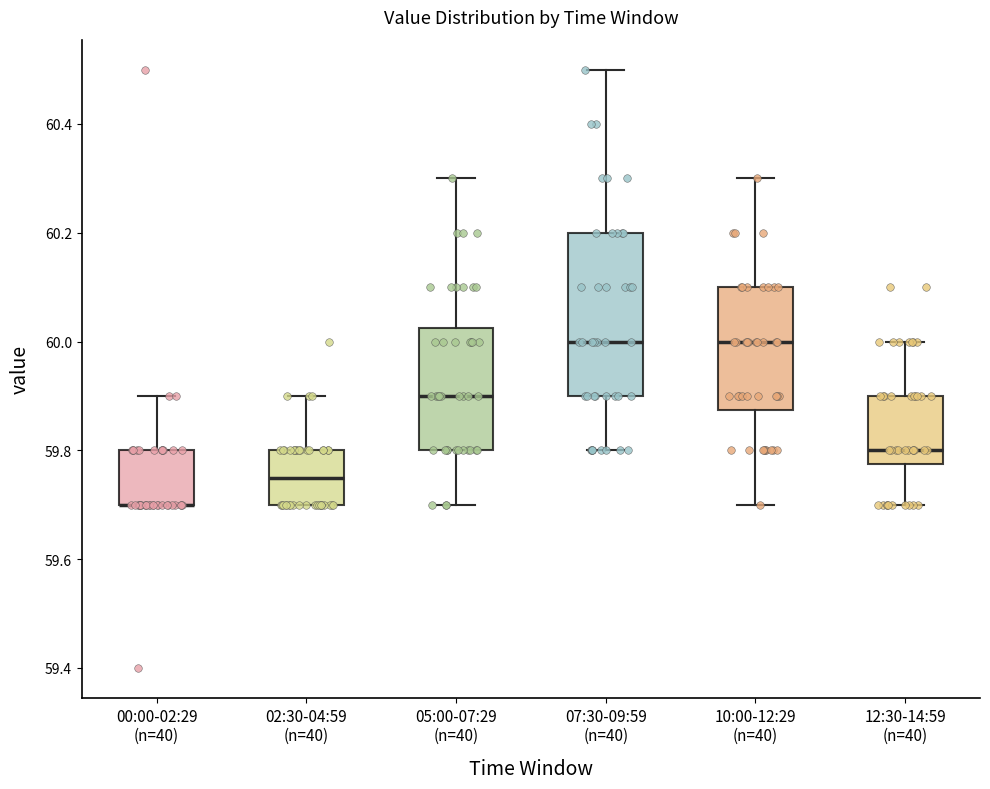

Where is the lower edge of the box for 10:00-12:29 (n=40) on the y-axis? The values are not printed on the chart, so give them approximately, as read against the axis.

59.88